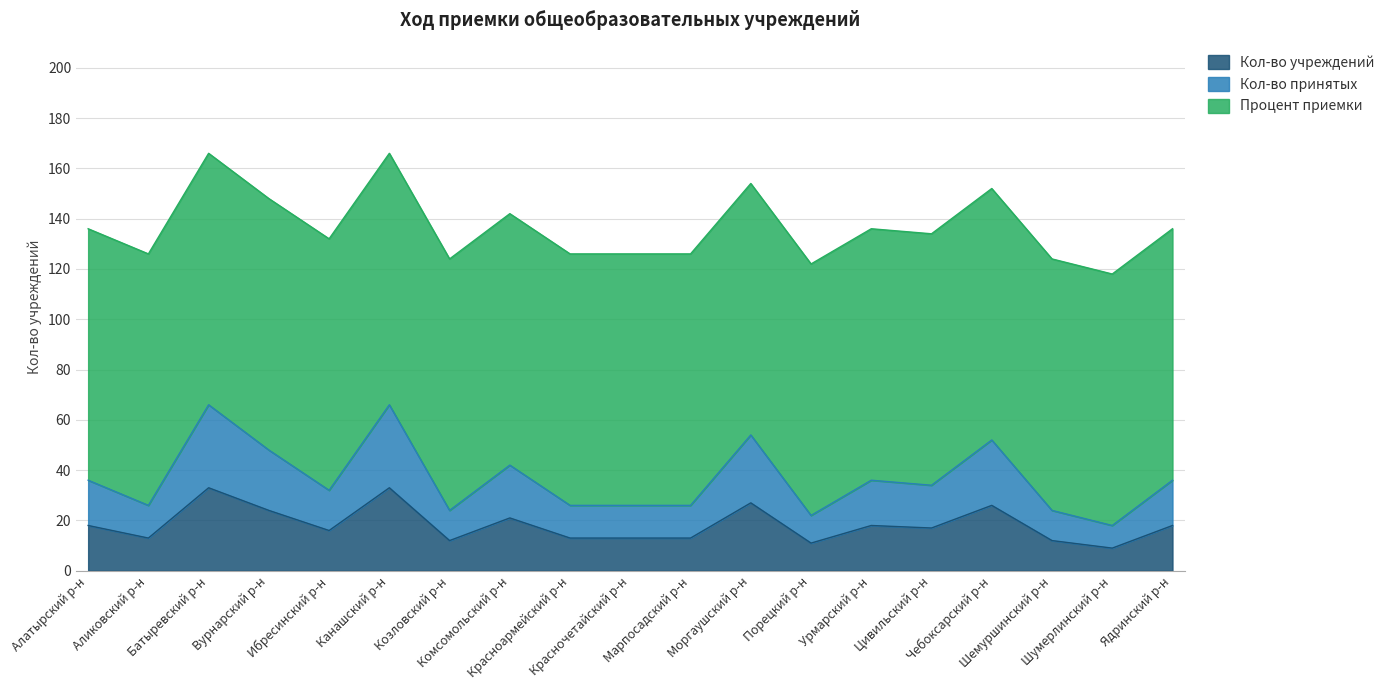

Does the chart display data point markers on the line(s)?

No